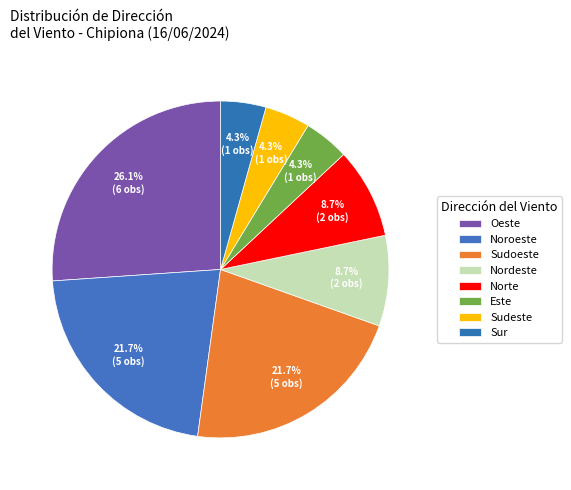

How many segments does this pie chart have?

8